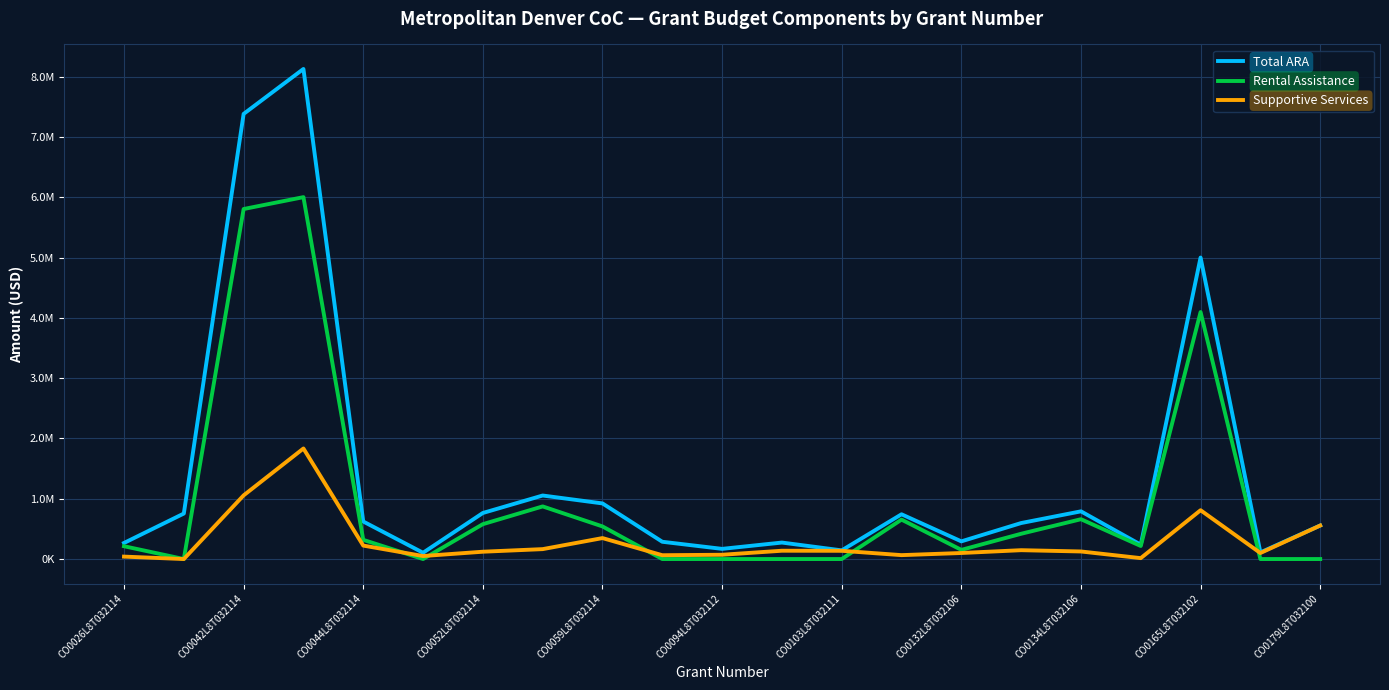

What are all the series names shown in the legend?

Total ARA, Rental Assistance, Supportive Services